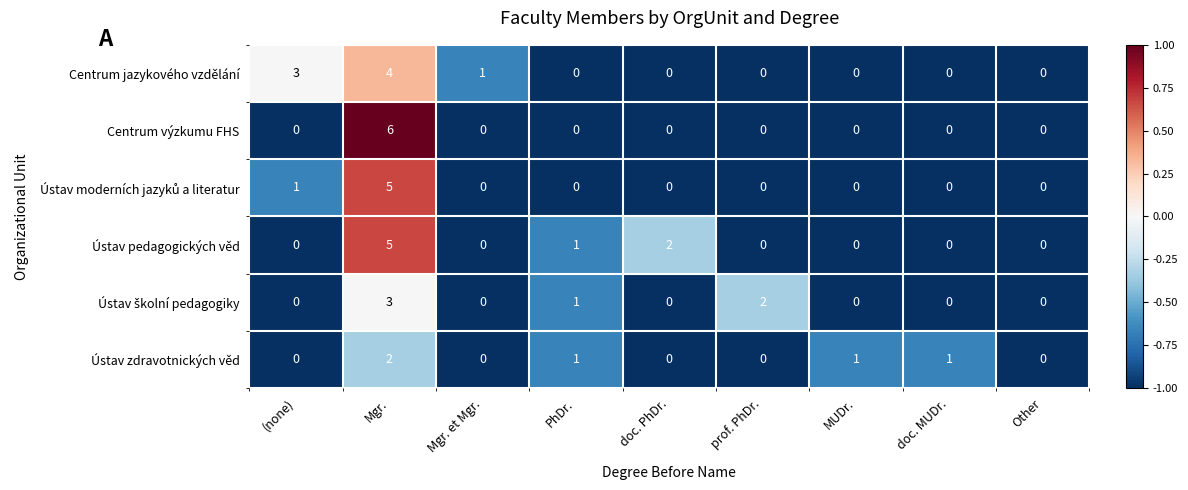

Which series changed the most between doc. PhDr. and MUDr.?

Ústav pedagogických věd